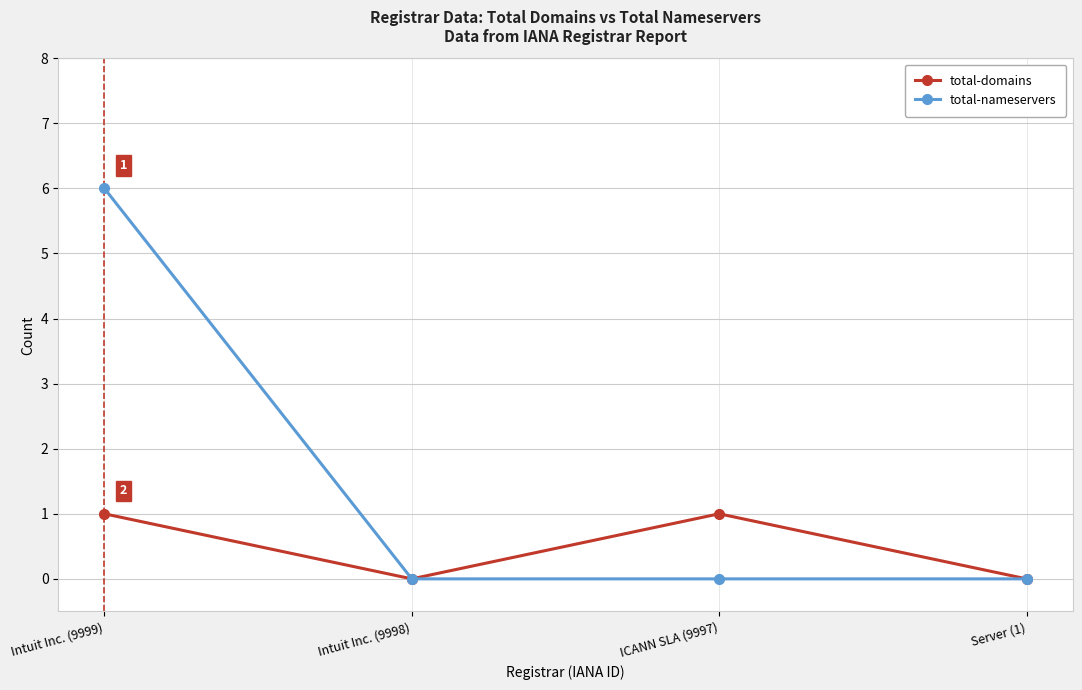

Which series has the widest spread of values?

total-nameservers